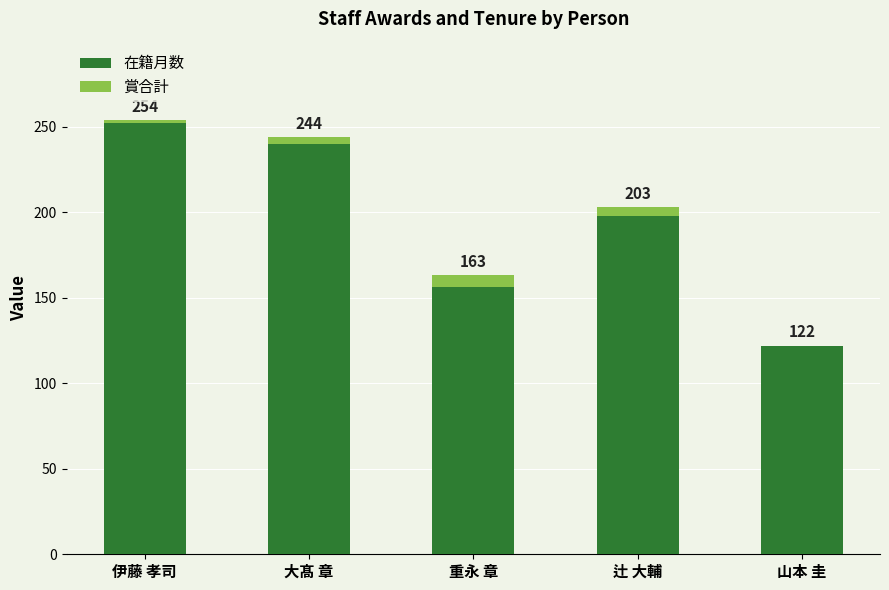

What are all the series names shown in the legend?

在籍月数, 賞合計